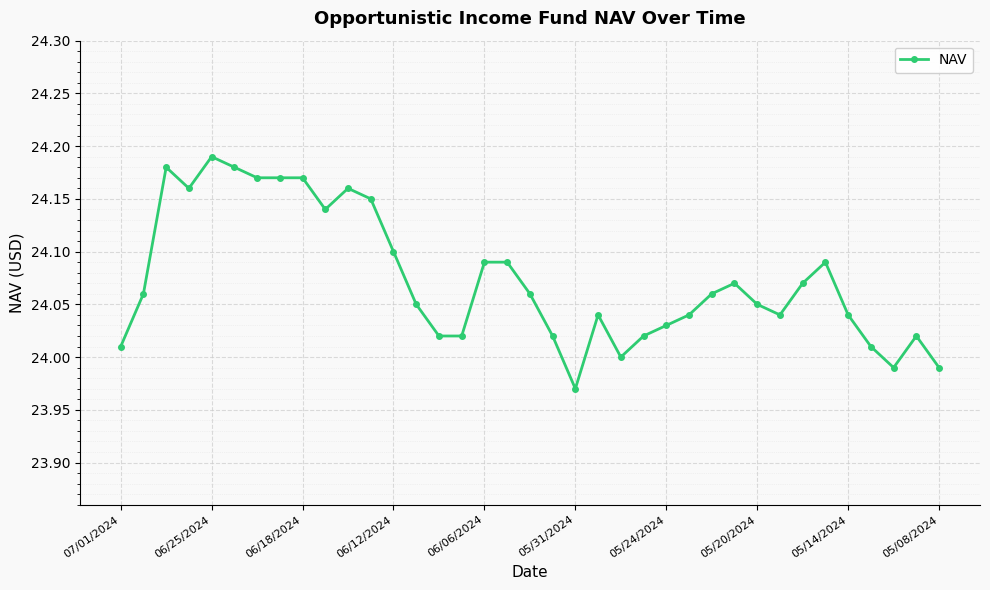

True or false: there are more than 1 points higher than both neighbors.

True